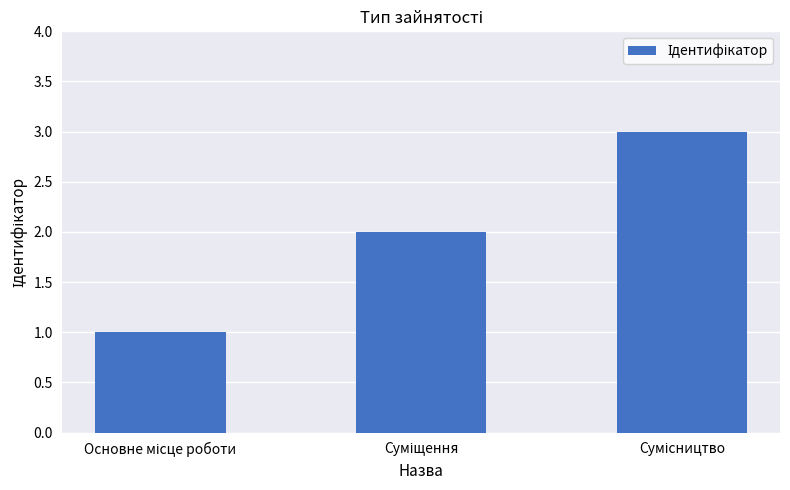

How many data points does each series have?

3